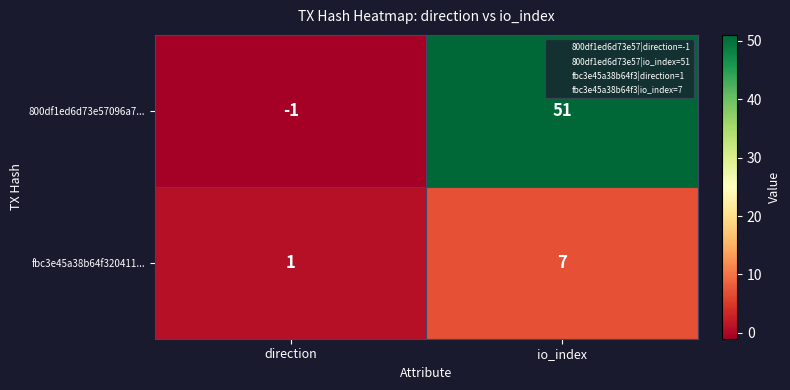

Which label corresponds to the largest value in the chart?

io_index